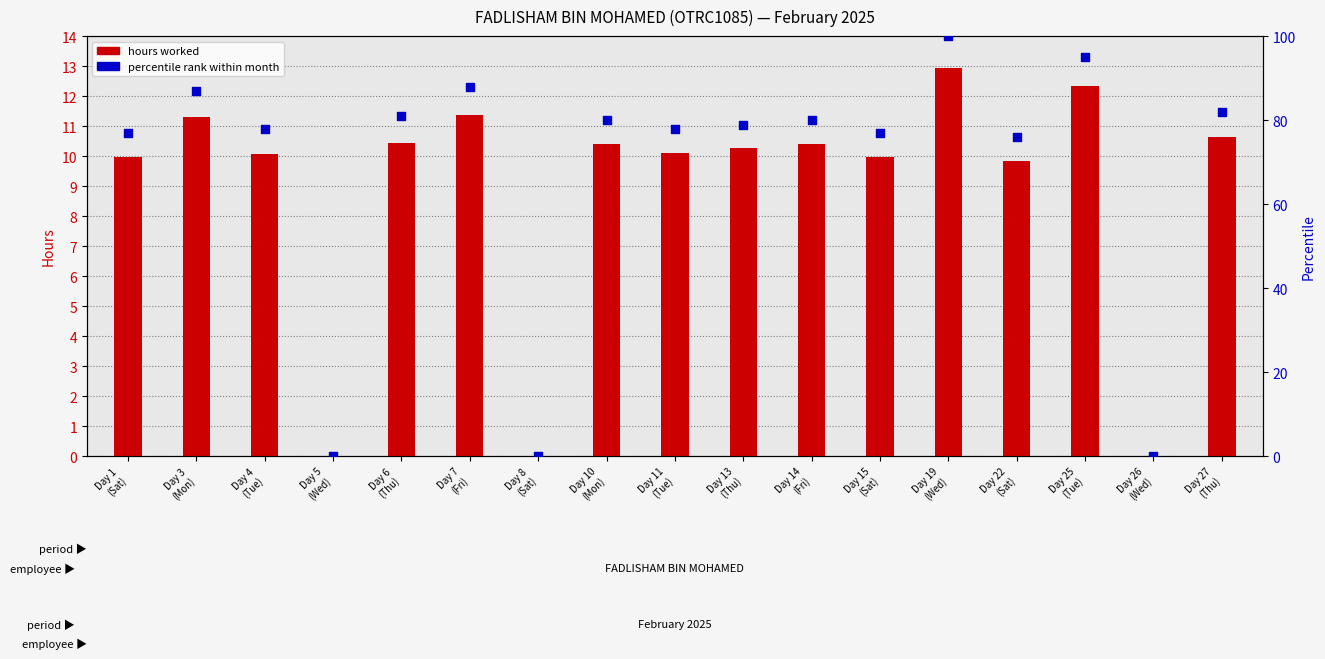

Which series contains the highest Y value?

Percentile rank